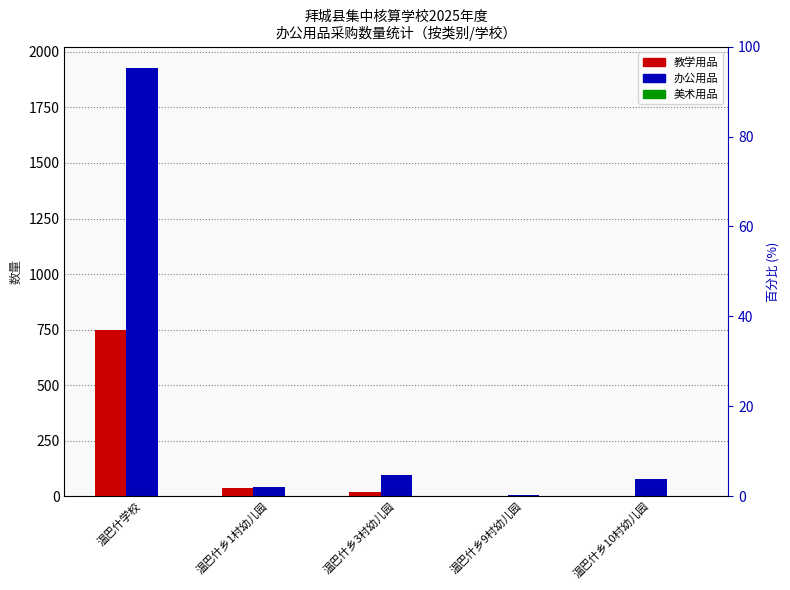

What is the difference between the highest and lowest values at 温巴什学校?

1927